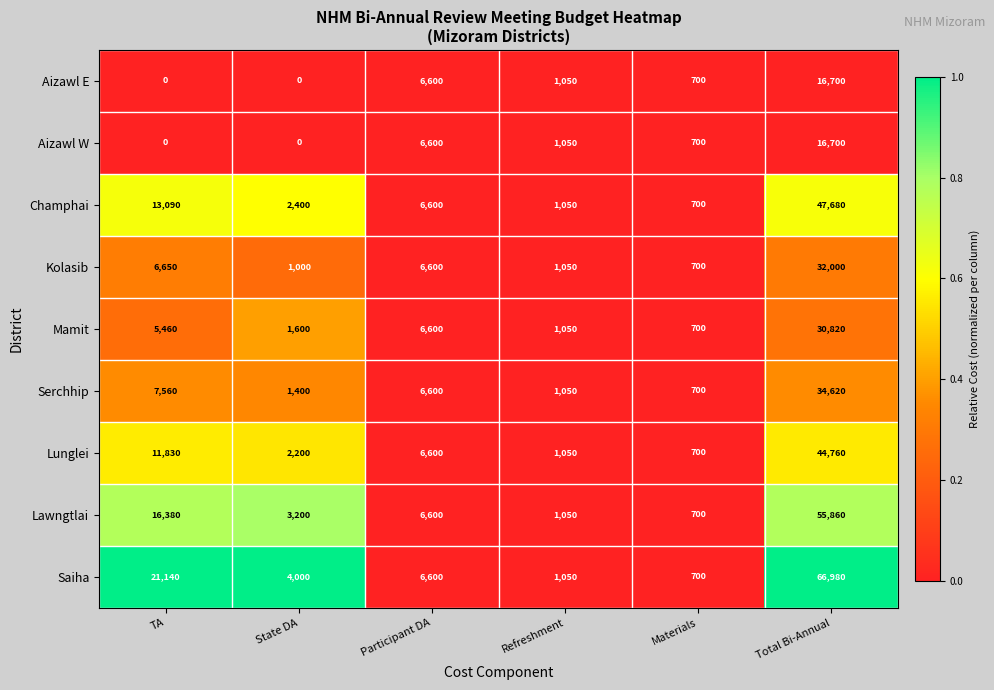

Count the number of categories in the chart.

6